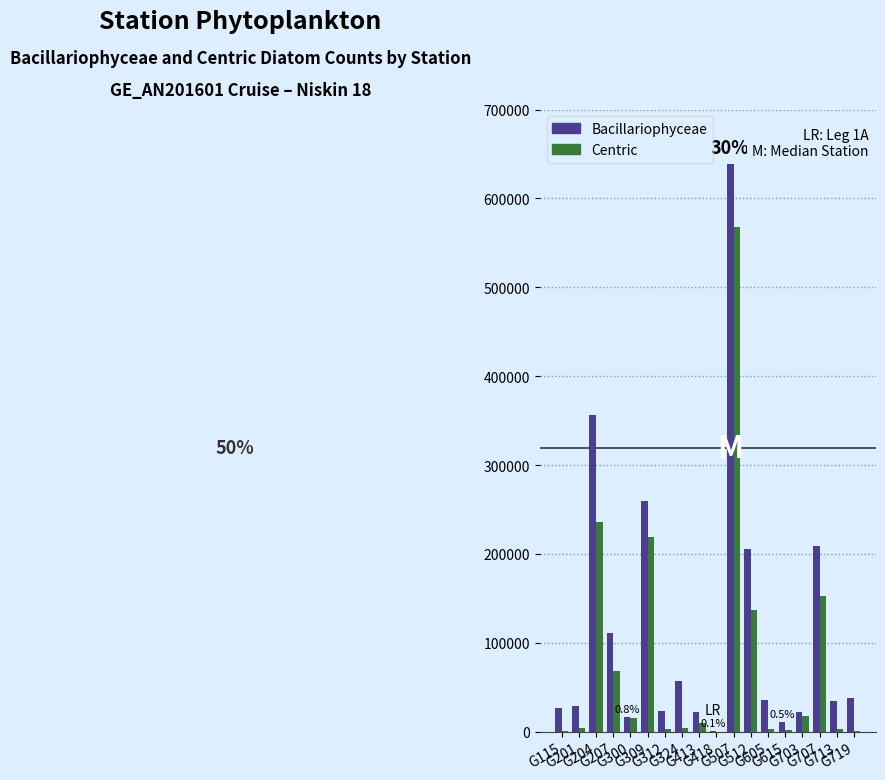

At which category is the sum across all series the highest?

G507